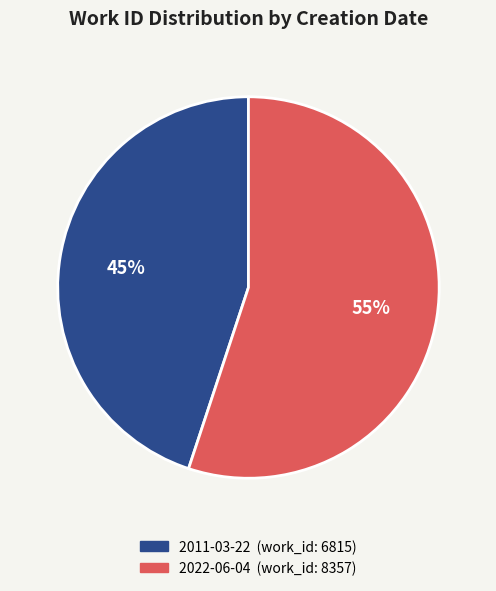

Rank the categories by value from lowest to highest.

2011-03-22, 2022-06-04